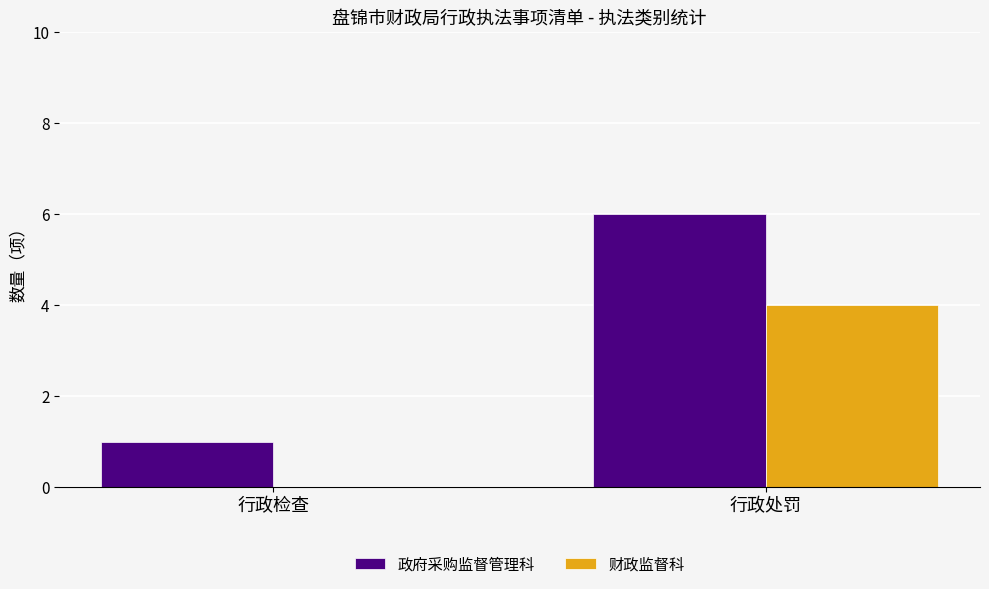

What is the sum of all 政府采购监督管理科 values?

7